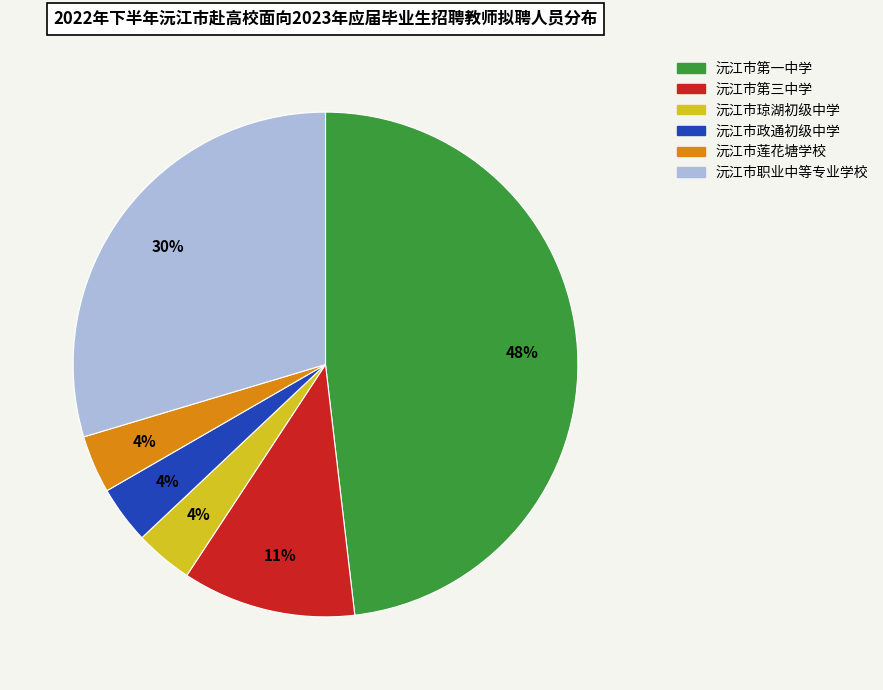

Do 沅江市政通初级中学 and 沅江市职业中等专业学校 together represent more than half of the pie?

No